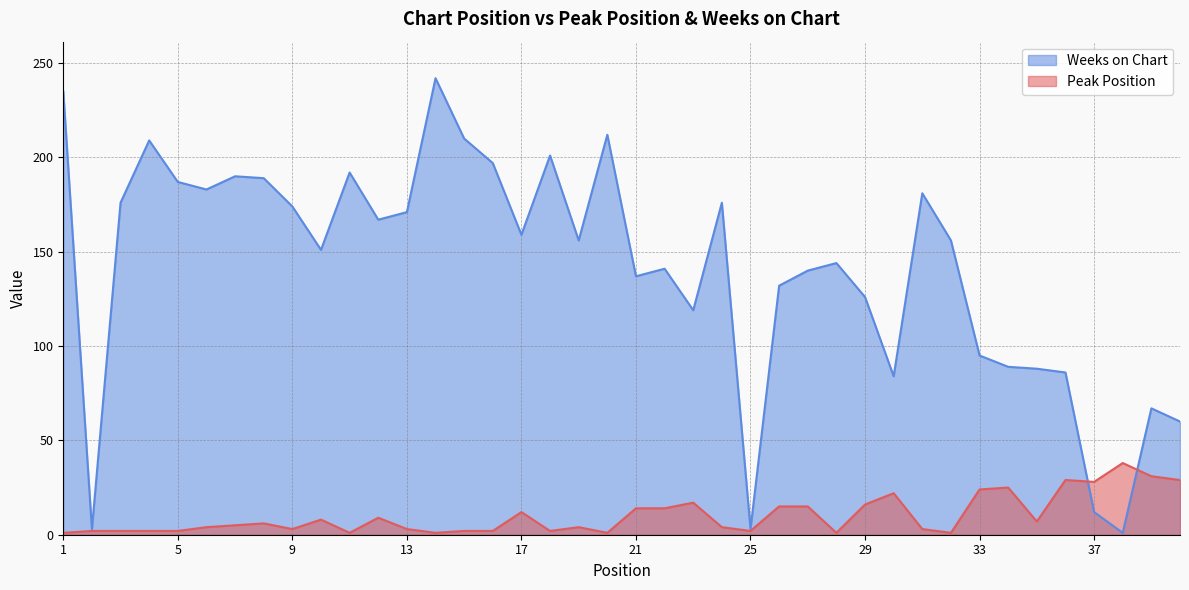

At 28, list the series in order from smallest to largest.

Peak Position, Weeks on Chart